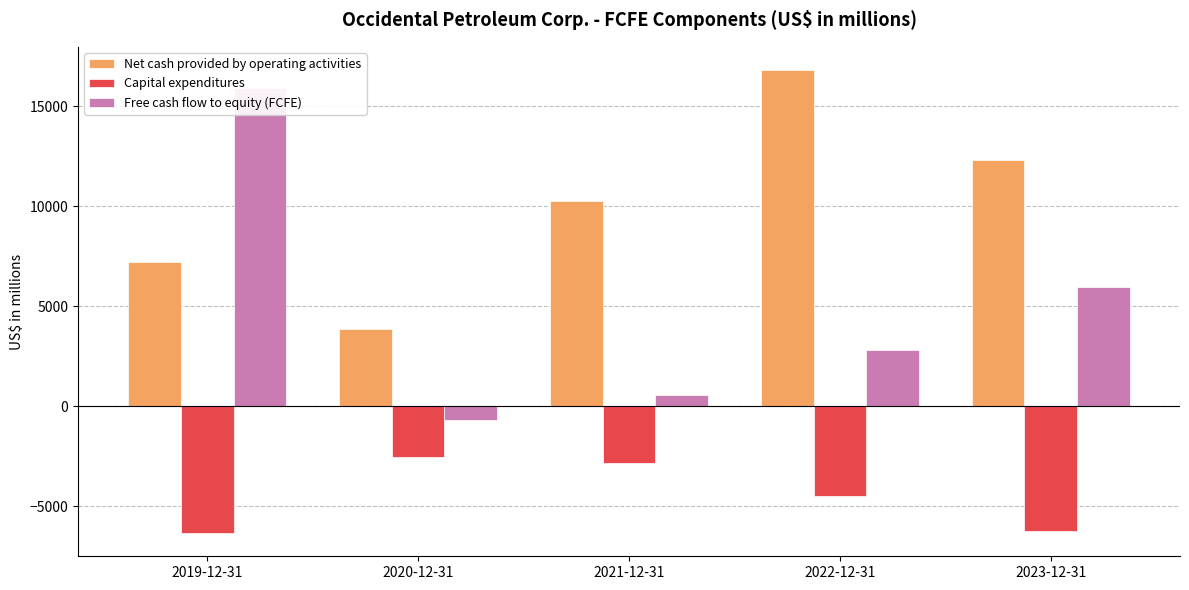

What is the value of the Capital expenditures bar at the 3rd from the left?

-2870